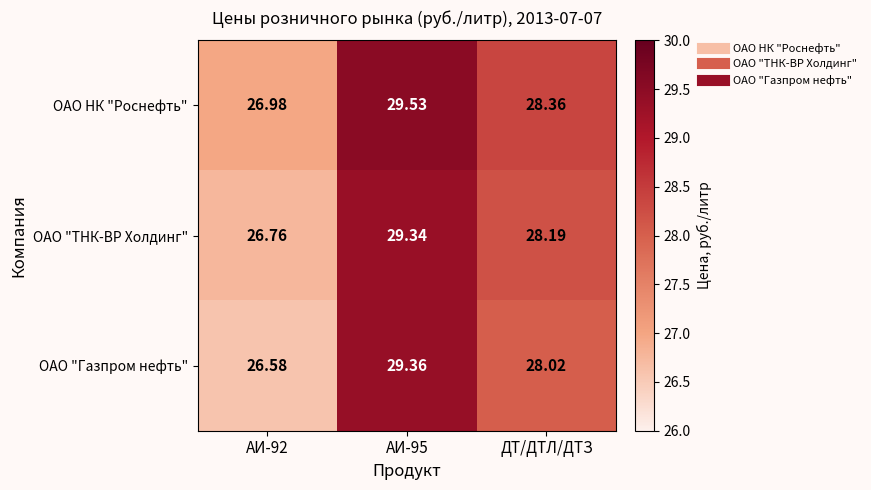

Is the value of ОАО "ТНК-ВР Холдинг" at ДТ/ДТЛ/ДТЗ greater than the value of ОАО "Газпром нефть" at АИ-92?

Yes